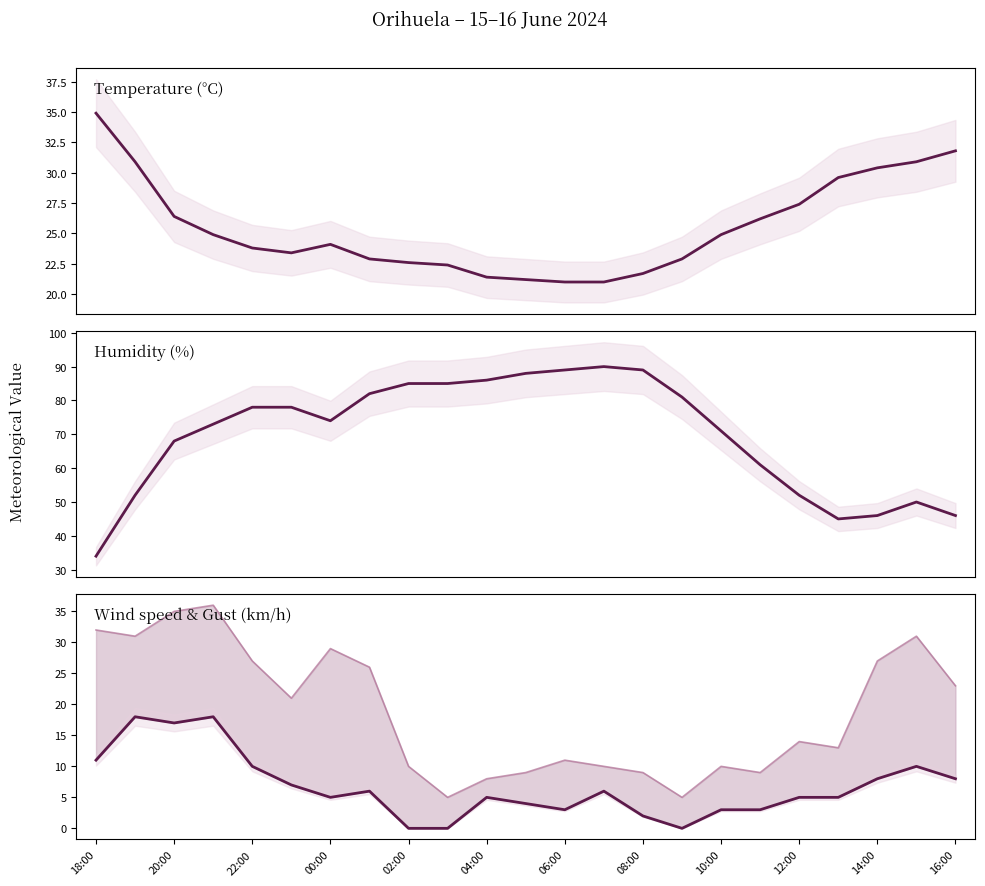

How many lines are shown in the chart?

4